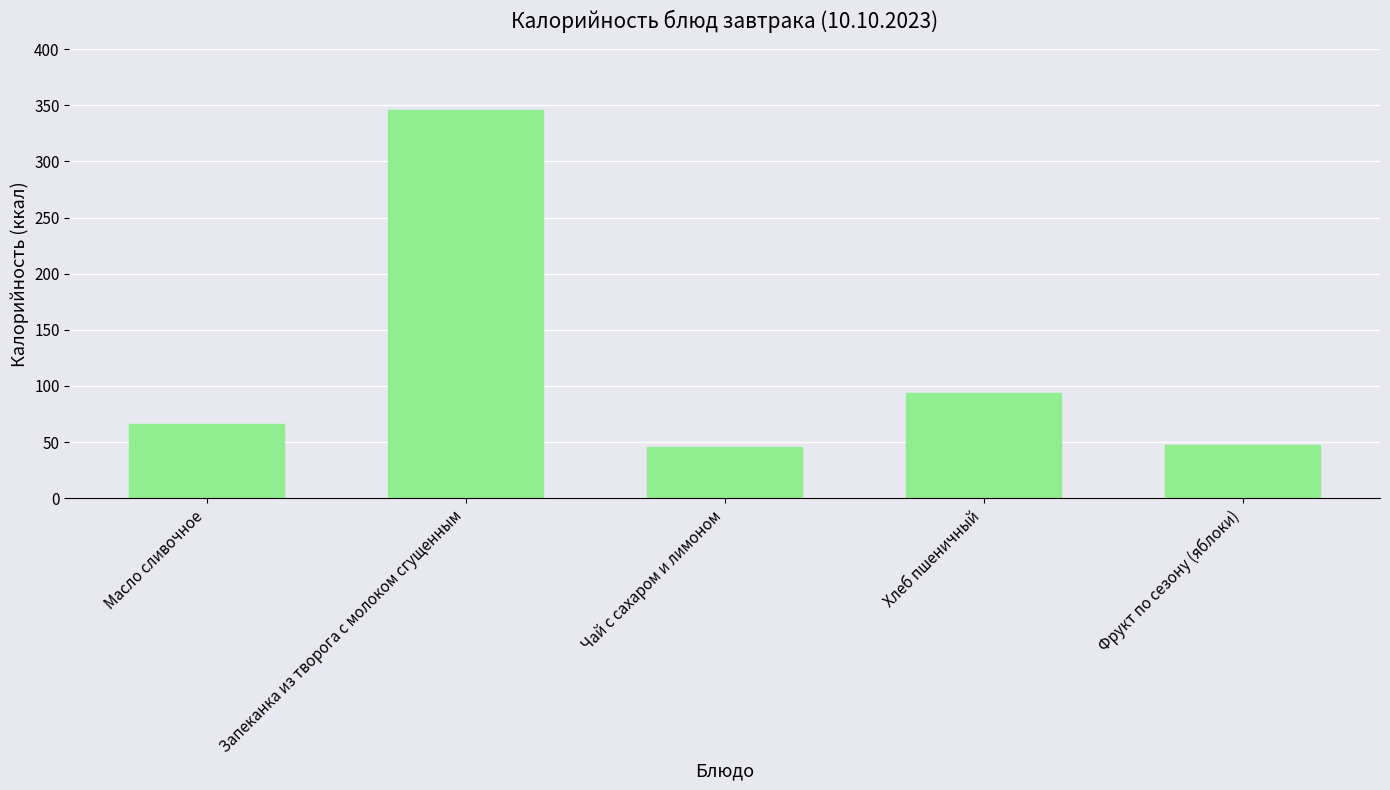

Where is the data nearest to the value 196?

Хлеб пшеничный